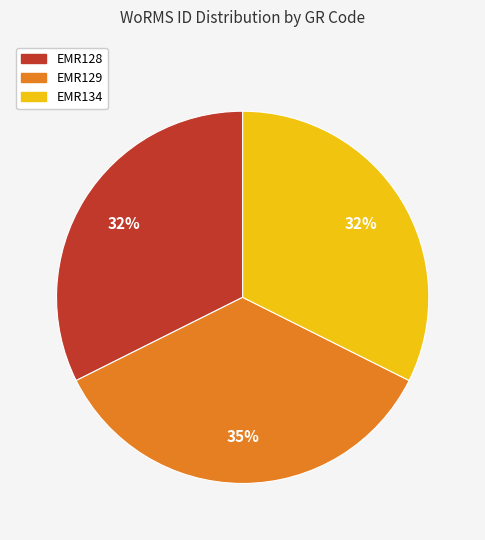

To the nearest percent, what is the combined percentage of EMR128 and EMR134?

65%